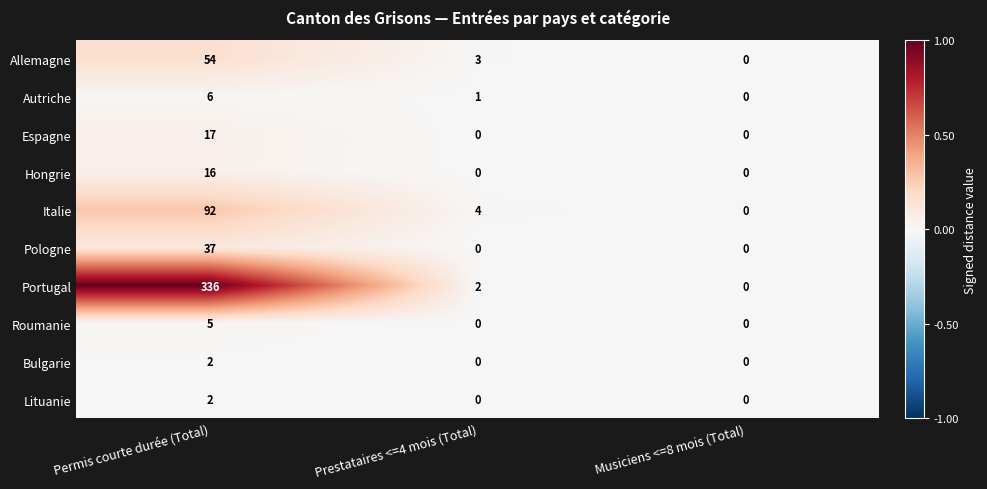

Where is Autriche nearest to the value 3?

Prestataires <=4 mois (Total)